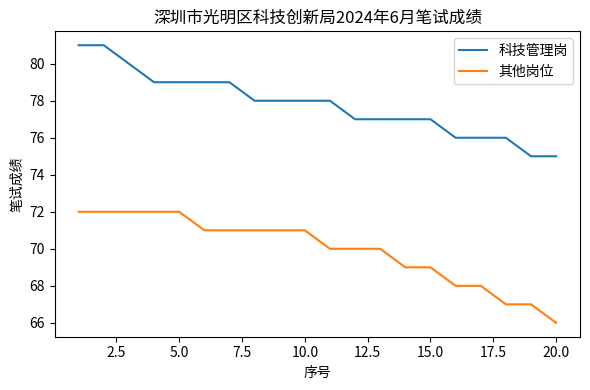

What is the highest value of the 科技管理岗 series?

81